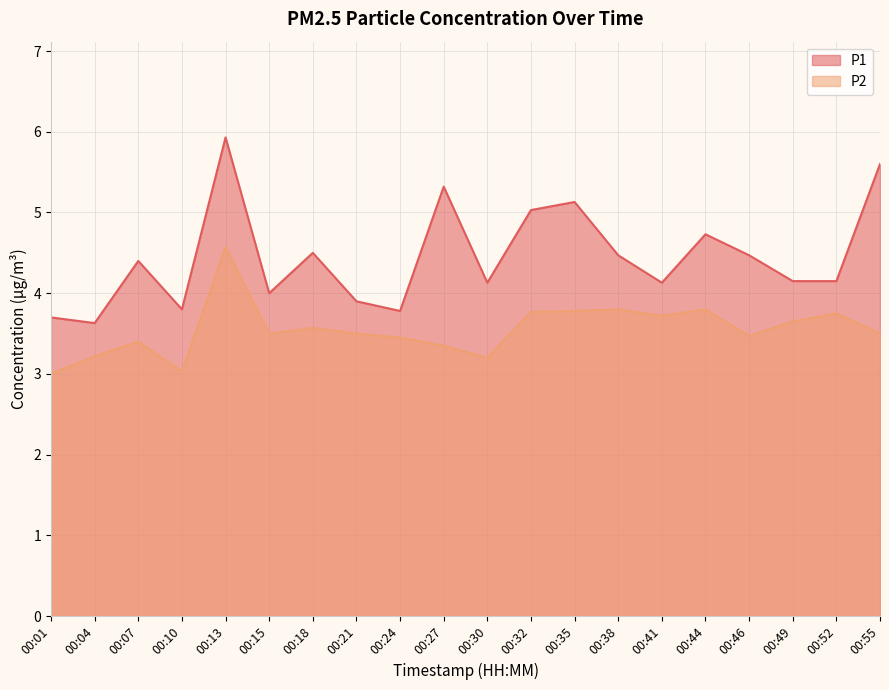

At 00:32, list the series in order from largest to smallest.

P1, P2